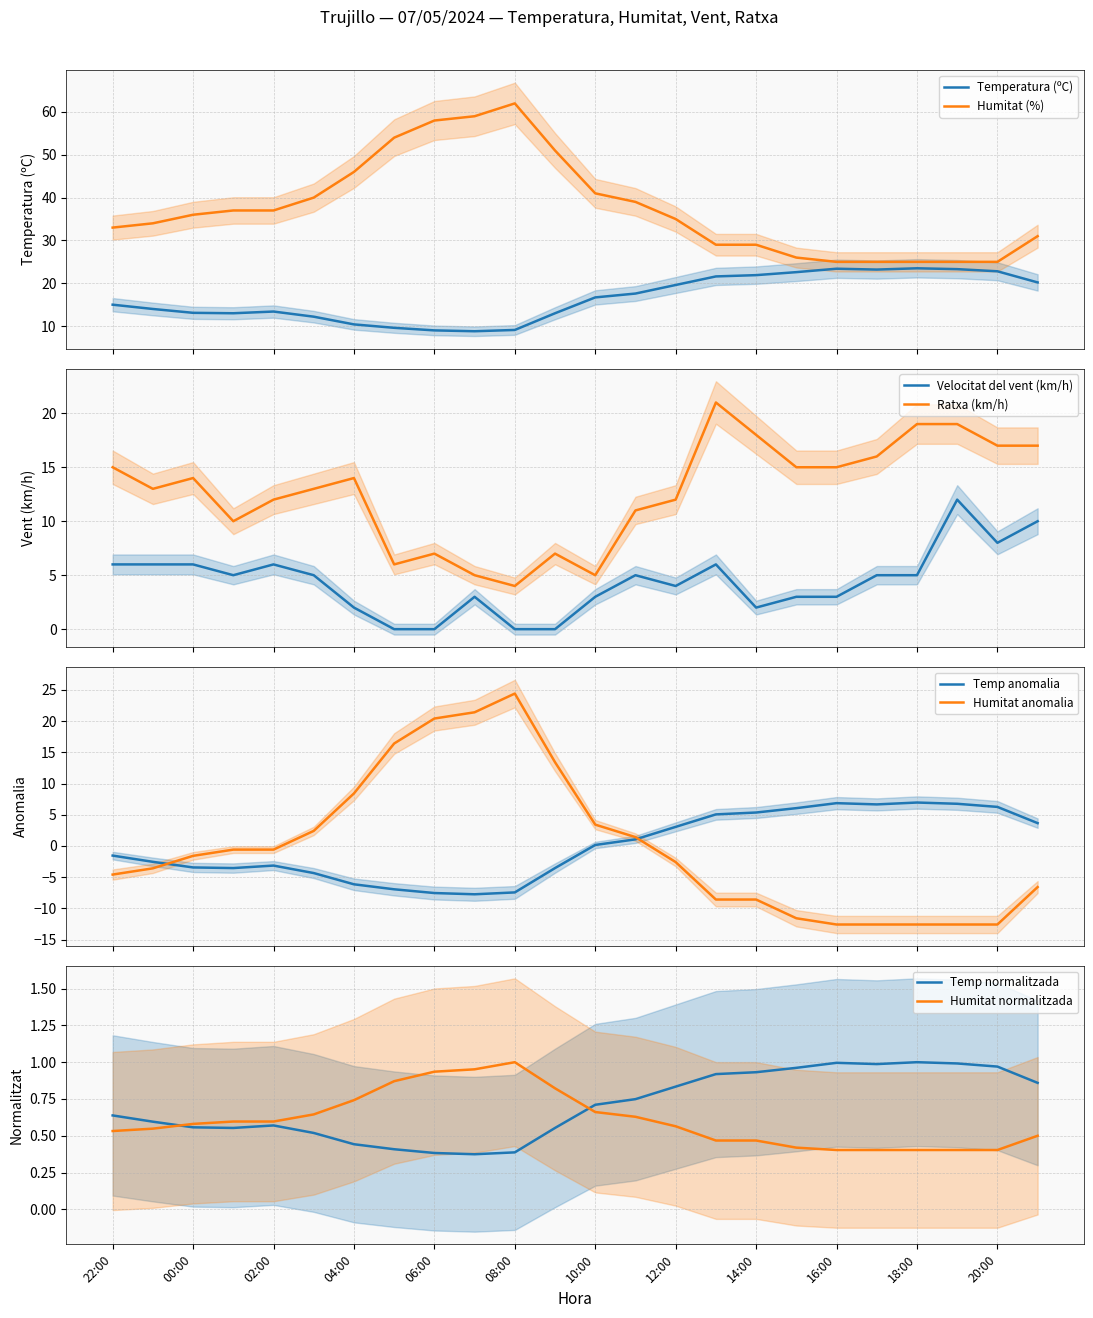

How many times do Temperatura (ºC) and Ratxa (km/h) cross each other?

4